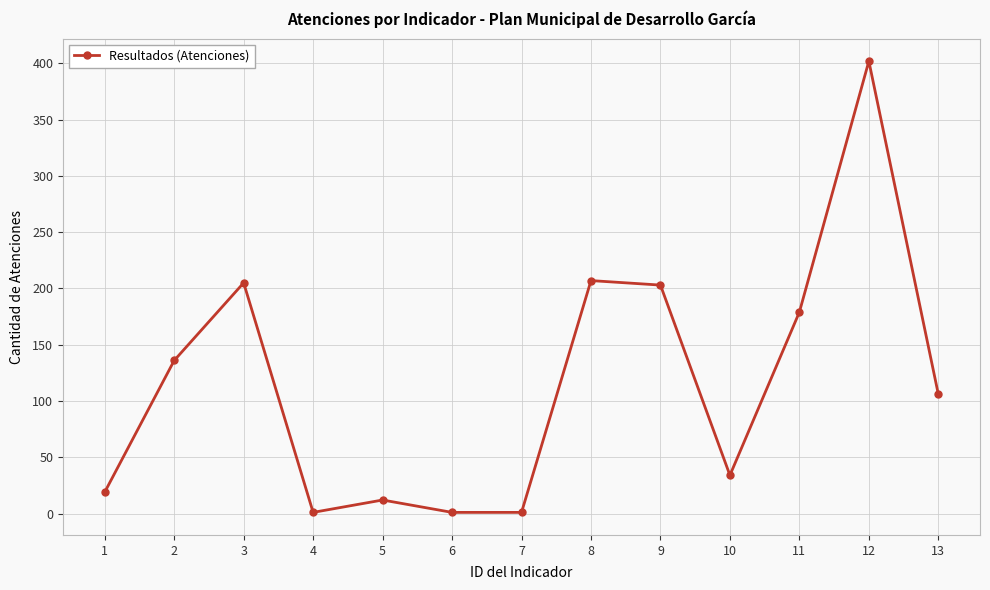

True or false: the data shows 12 at 5.

True